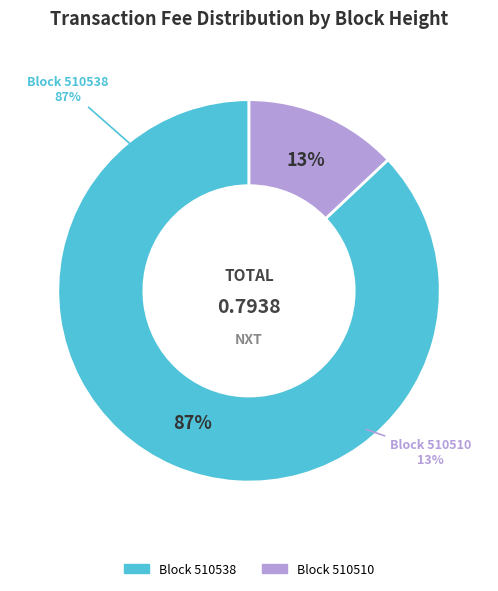

What percentage is the 510538 slice, to the nearest percent?

87%